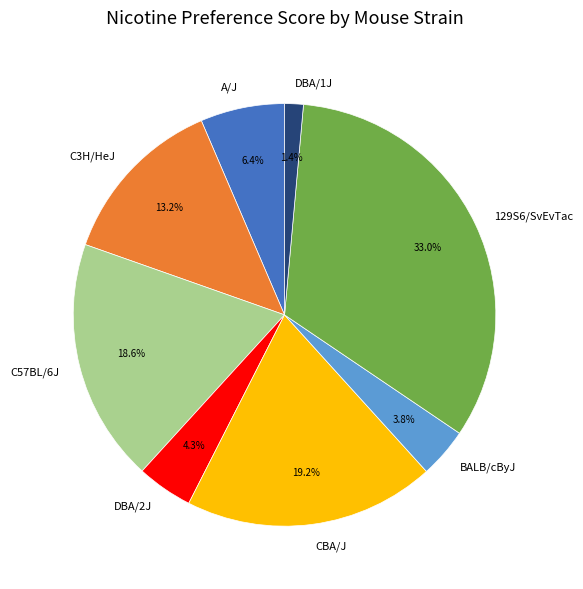

What percentage do CBA/J and DBA/2J together represent?

23.5%